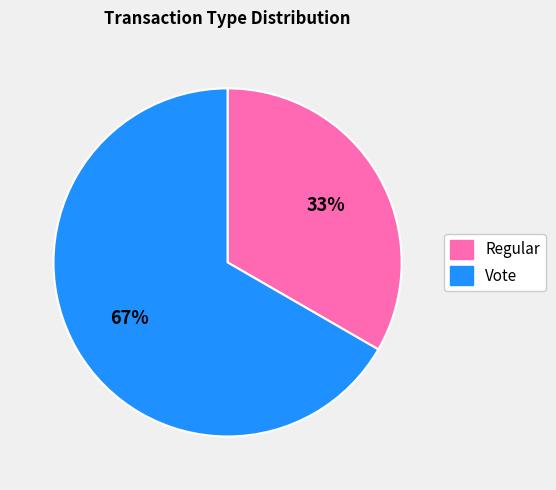

Do Vote and Regular together represent more than half of the pie?

Yes